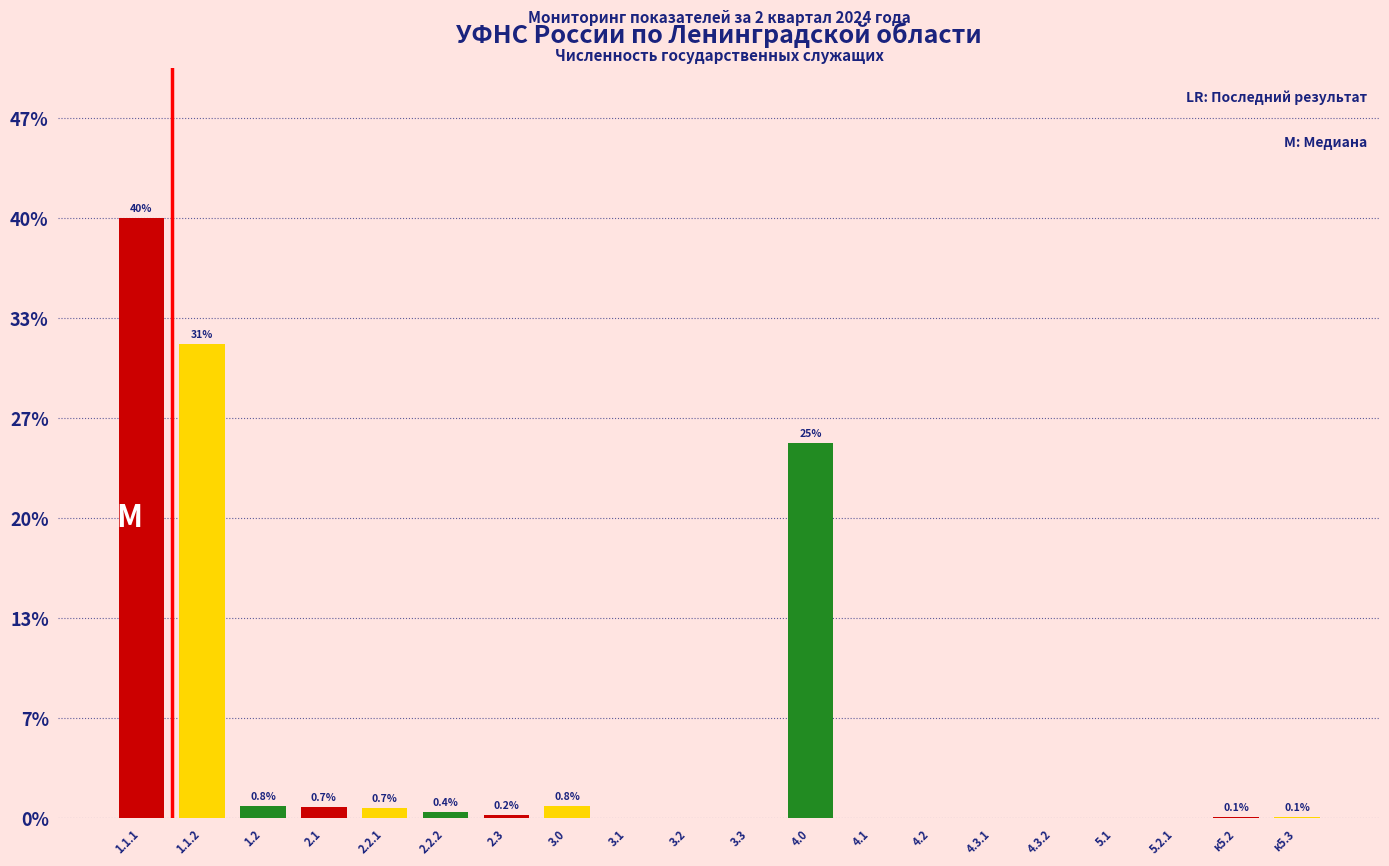

Reading left to right, what are all the values shown in this chart?

1.1.1=39.9	1.1.2=31.5	1.2=0.8	2.1=0.7	2.2.1=0.7	2.2.2=0.4	2.3=0.2	3.0=0.8	3.1=0.0	3.2=0.0	3.3=0.0	4.0=24.9	4.1=0.0	4.2=0.0	4.3.1=0.0	4.3.2=0.0	5.1=0.0	5.2.1=0.0	к5.2=0.1	к5.3=0.1